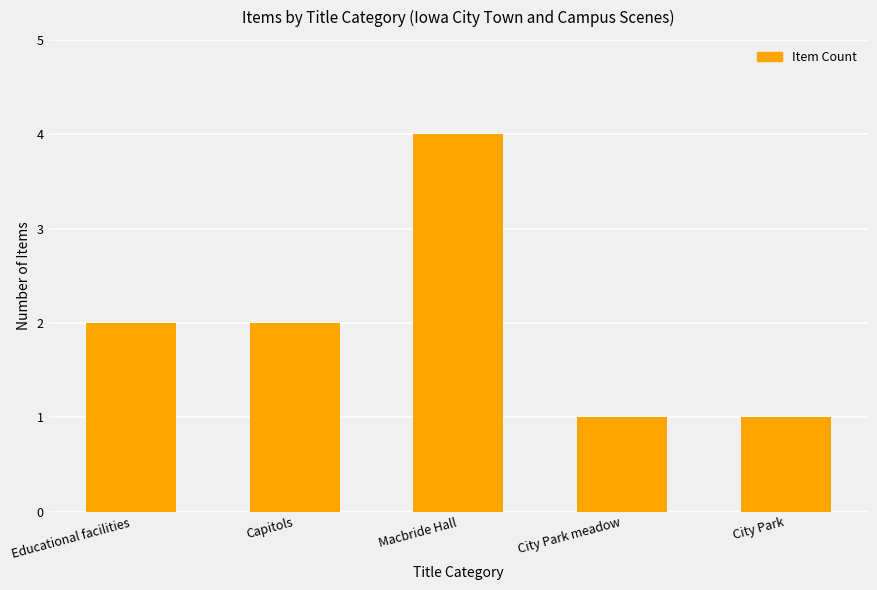

The chart shows a value of 2 at Educational facilities. True or false?

True